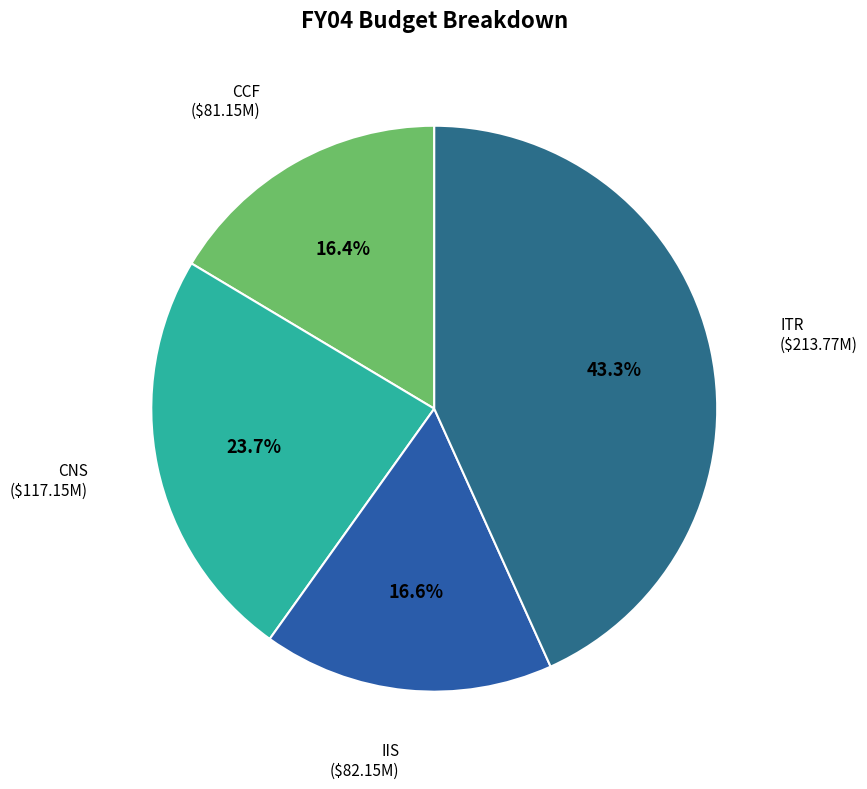

To the nearest percent, what is the average slice percentage?

25%